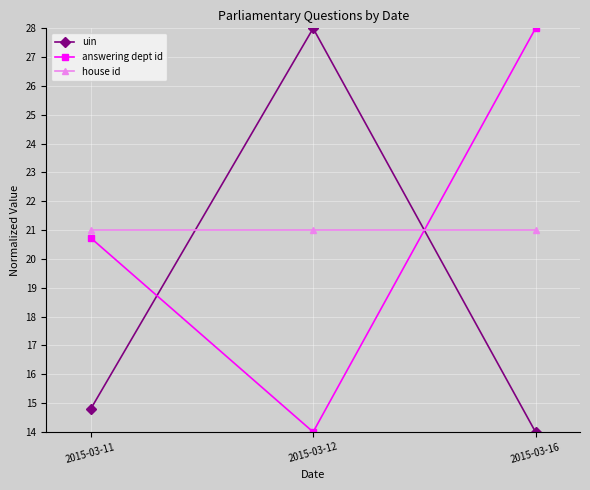

At which label is answering dept id closest to 21?

2015-03-11